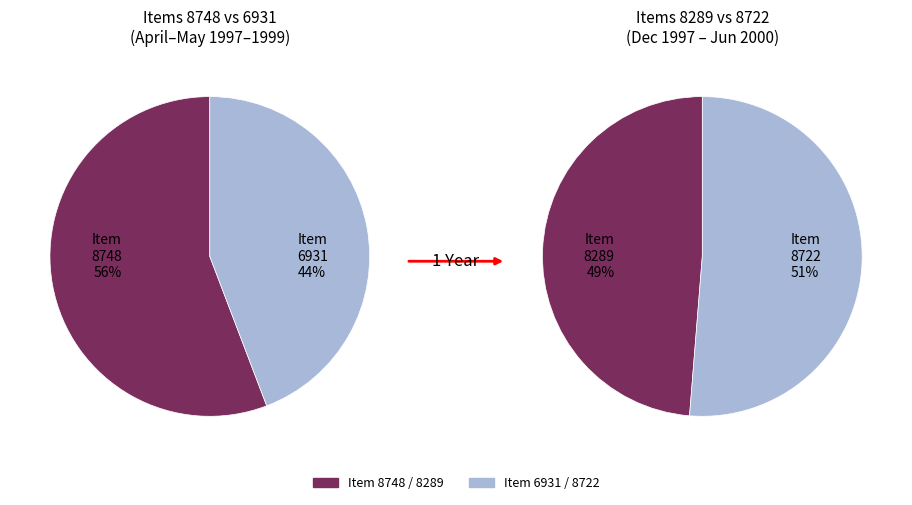

To the nearest percent, what is the combined percentage of 0 and 1?

100%